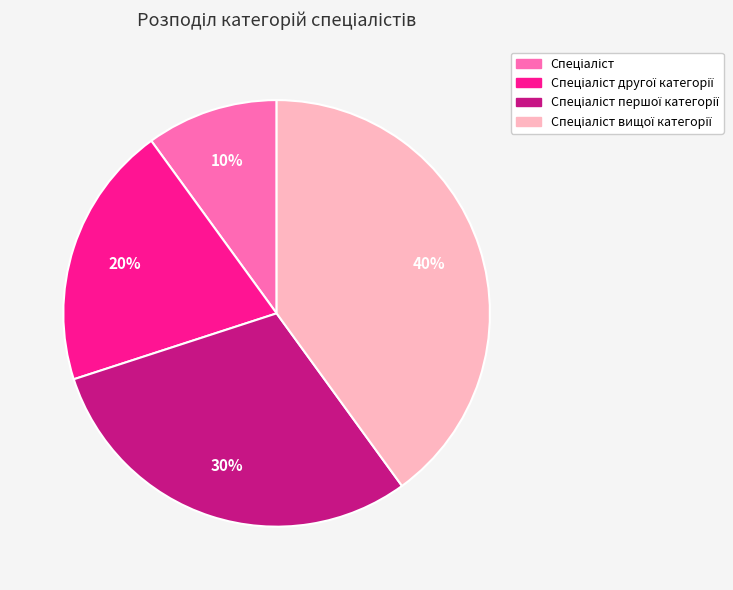

Does any single category account for the majority?

No